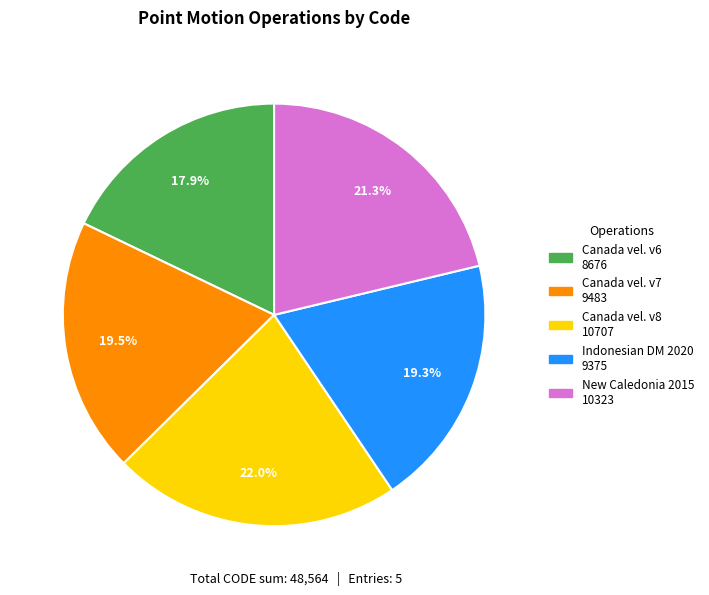

Does any single category account for the majority?

No